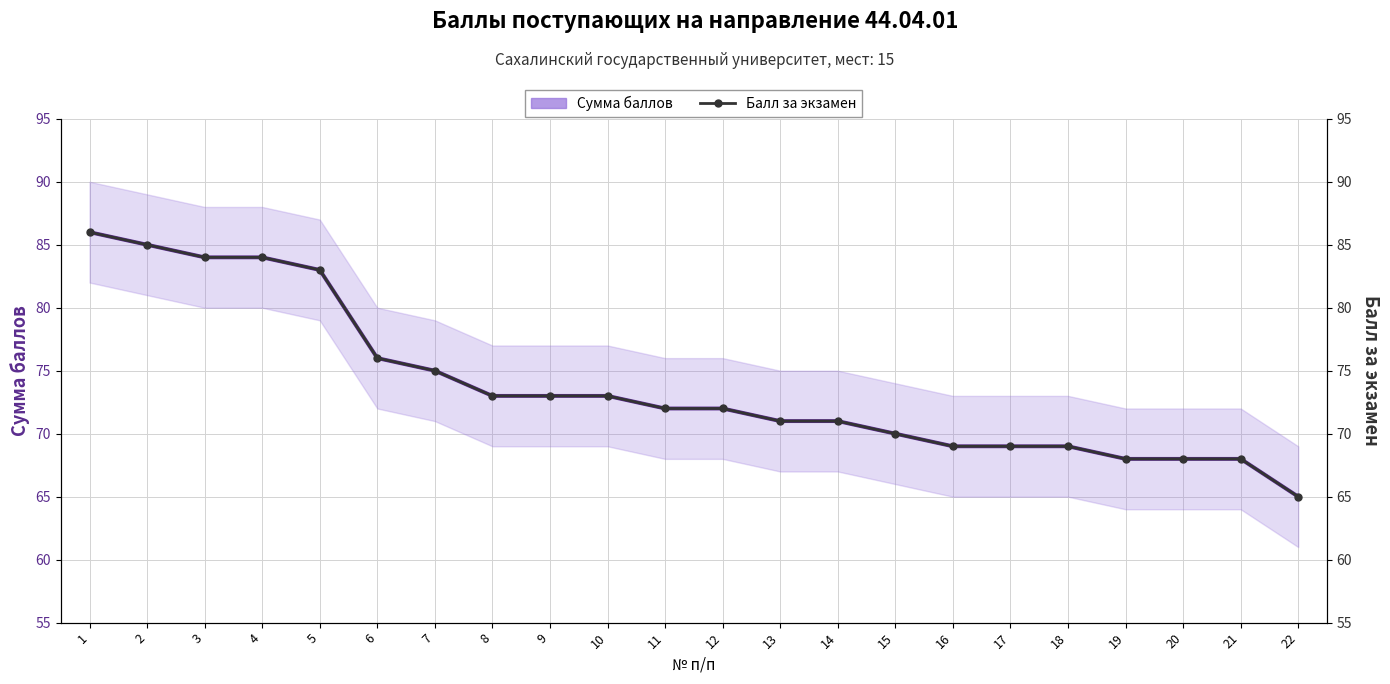

What is the total value across all series at 16?

138